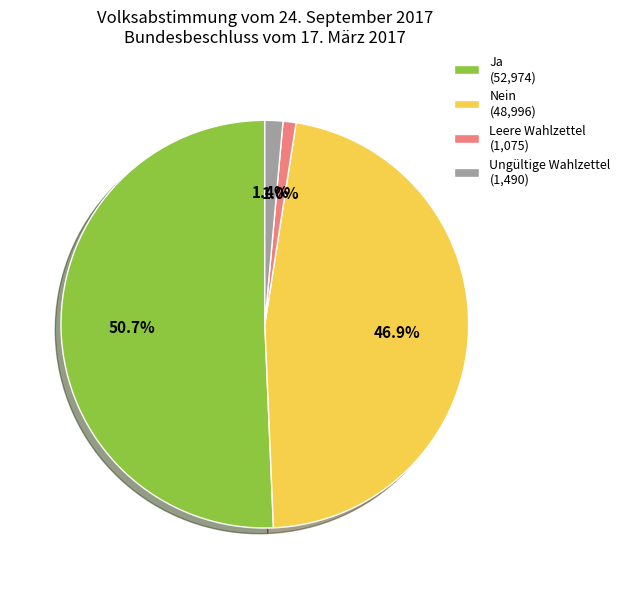

Count the number of slices in the pie.

4